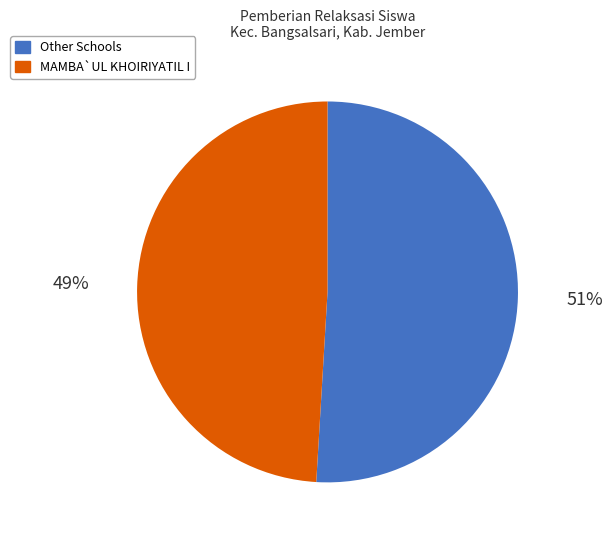

Does any single category account for the majority?

Yes